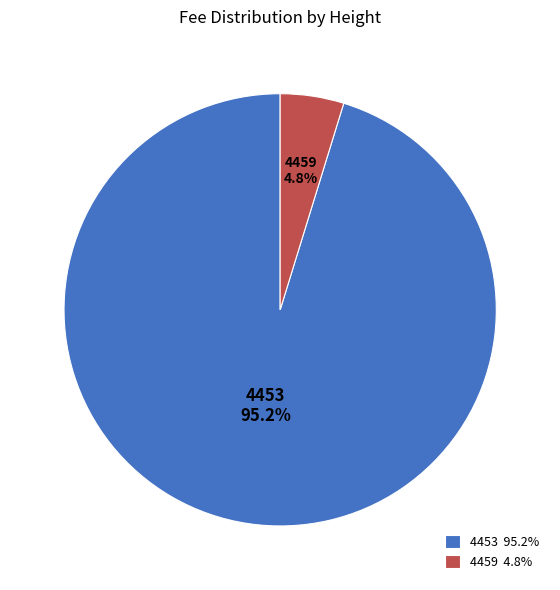

What percentage do 4459 and 4453 together represent?

100.0%